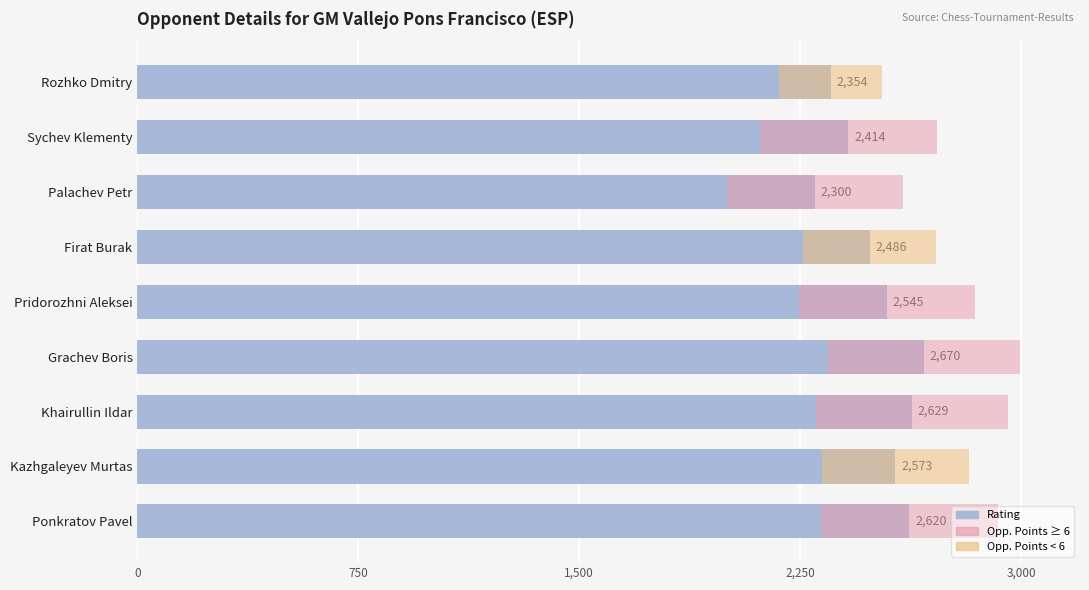

Is it true that the value at Kazhgaleyev Murtas is 2573?

True